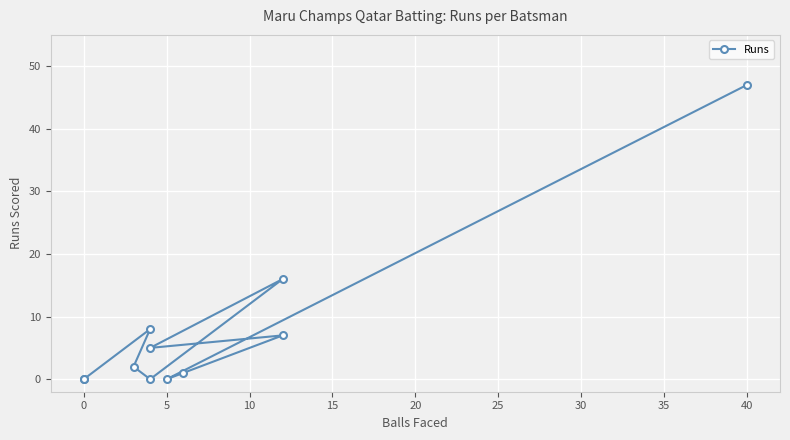

What is the sum of all values?

86